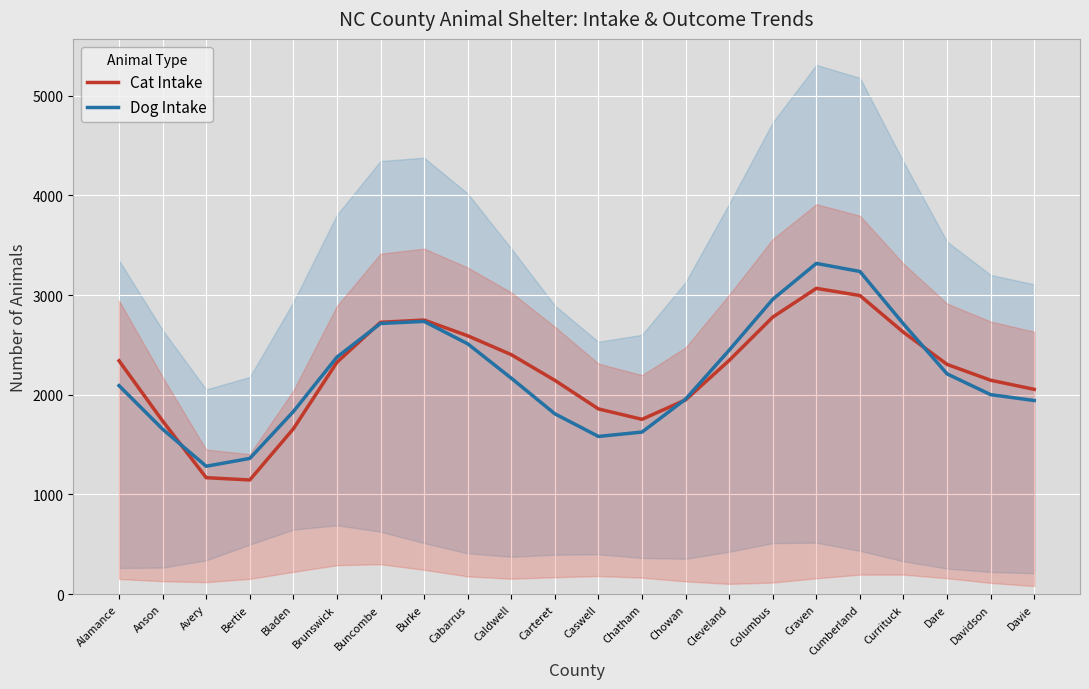

What position from the left is Burke?

8